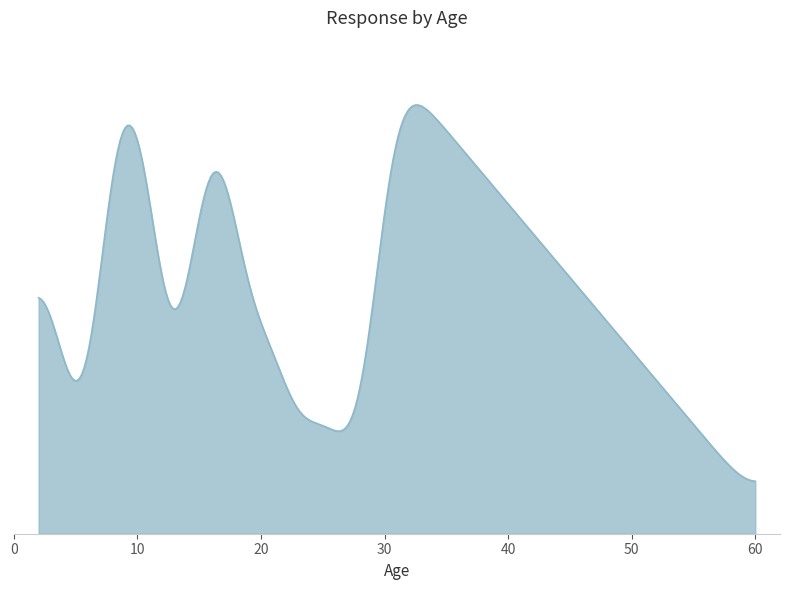

Does the chart display data point markers on the line(s)?

No